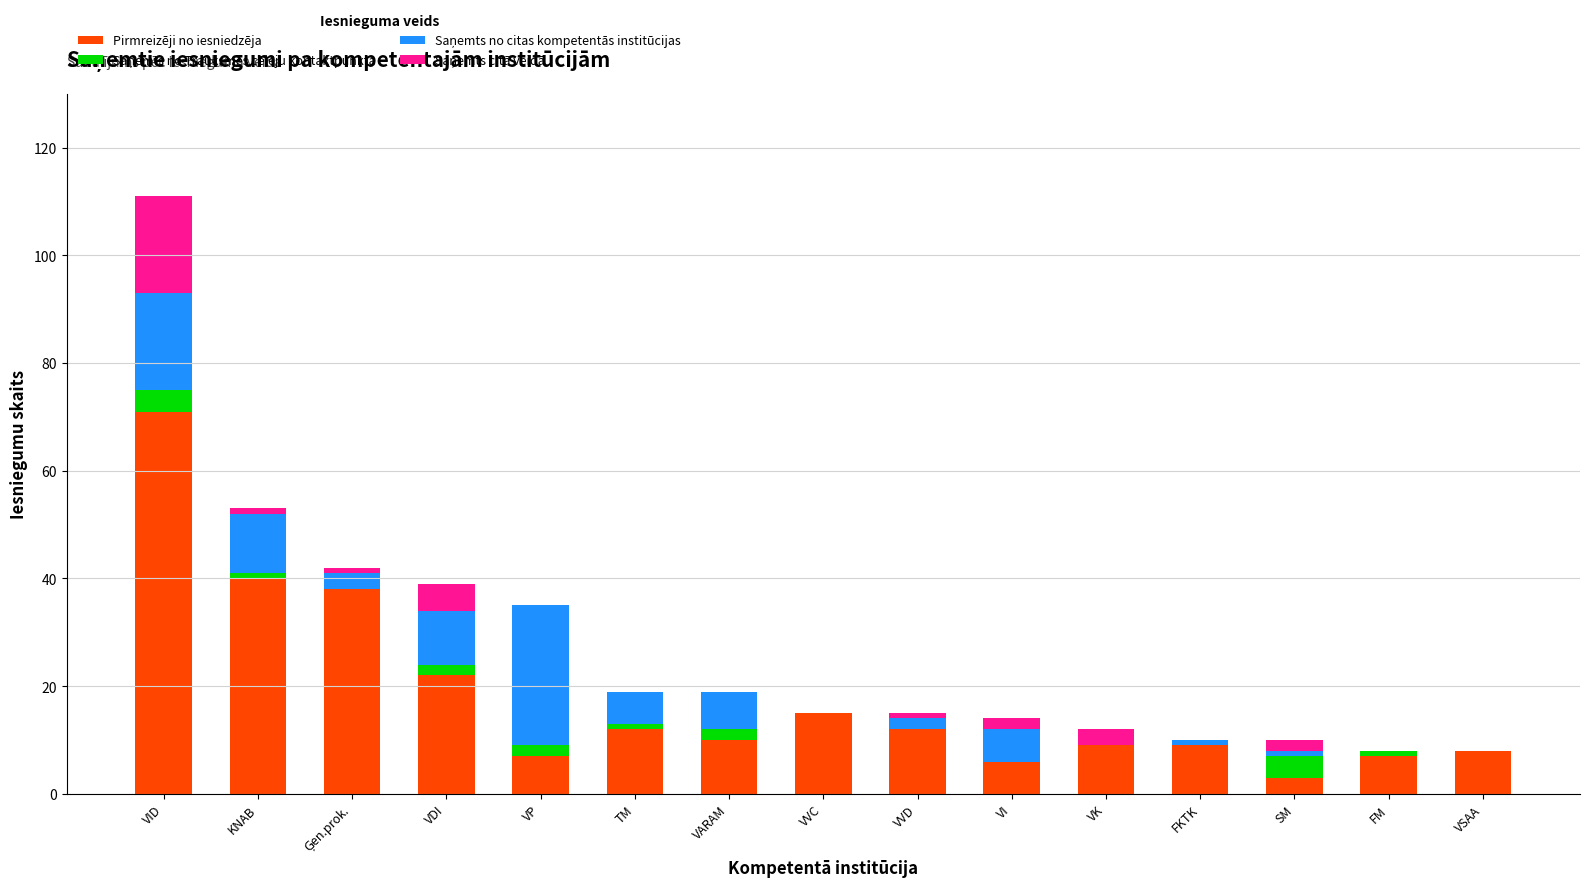

What is the maximum value for Pirmreizēji no iesniedzēja?

71